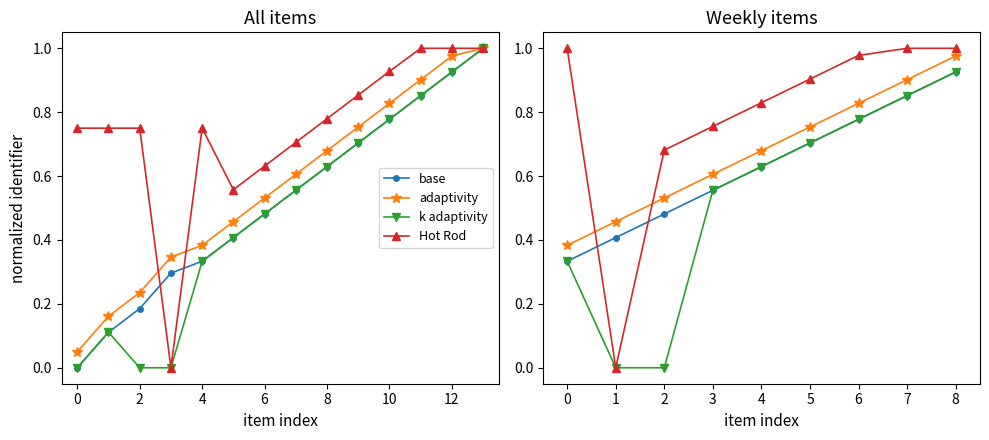

What are all the series names shown in the legend?

base, adaptivity, k adaptivity, Hot Rod